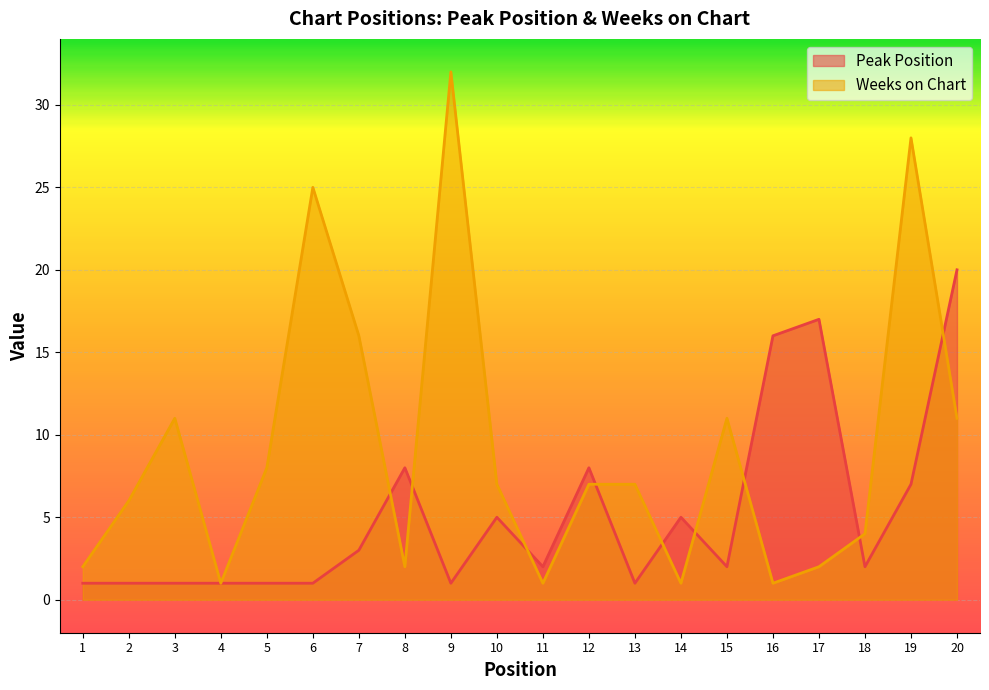

What is the minimum value shown in the chart?

1